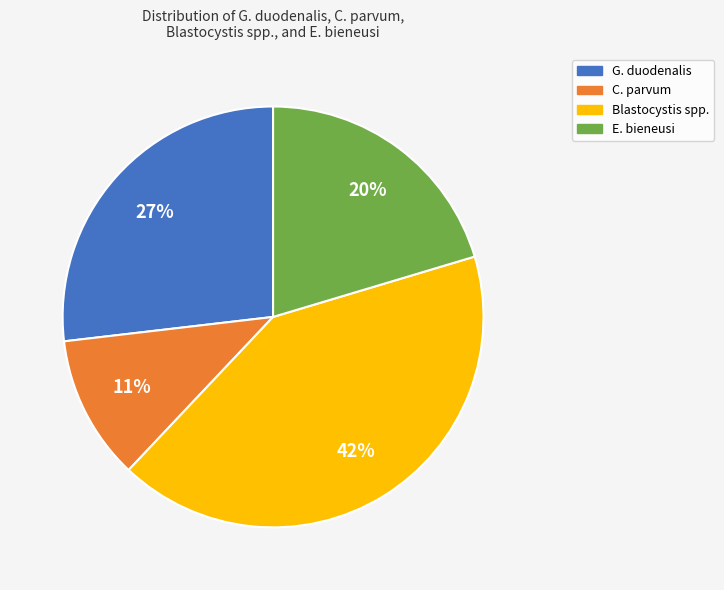

Is there any slice that represents more than half of the pie?

No